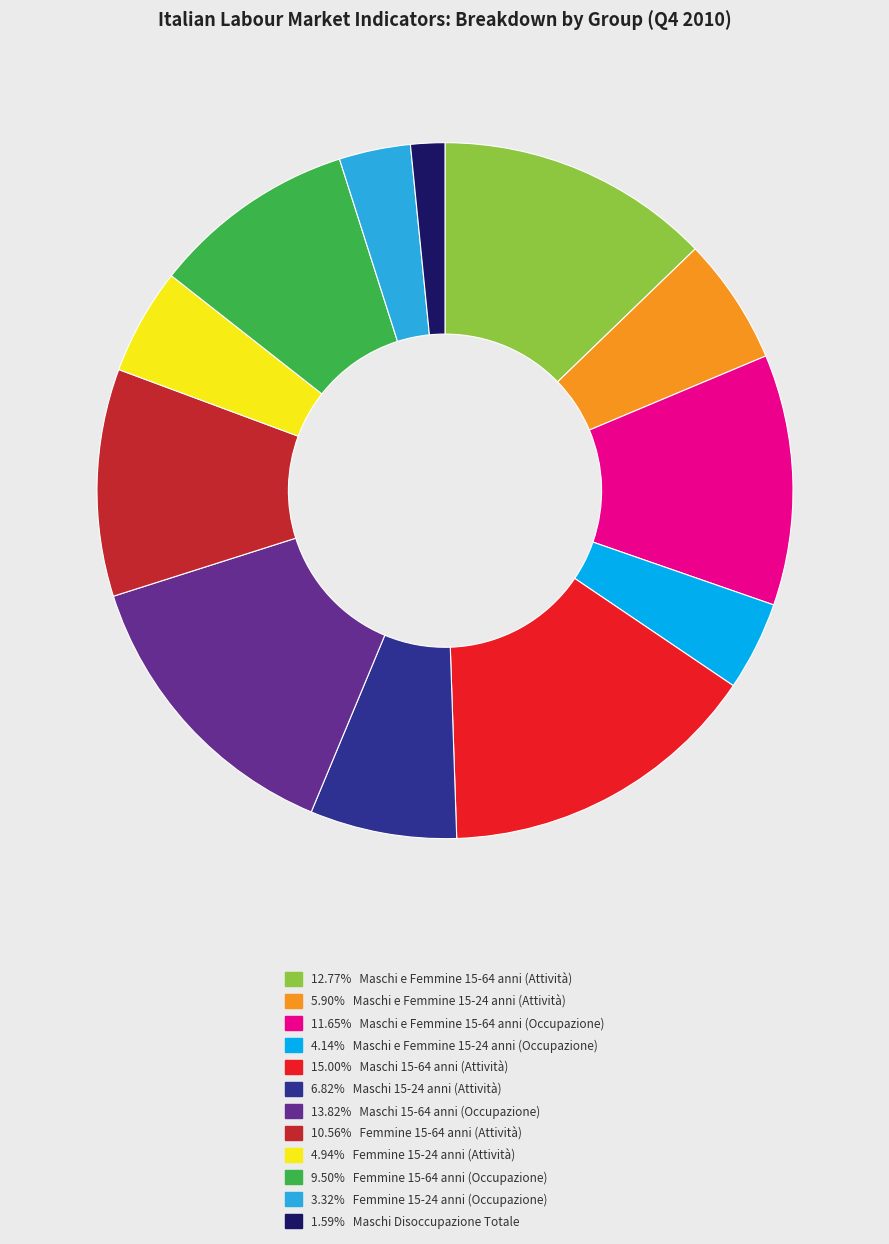

Does any single category account for the majority?

No